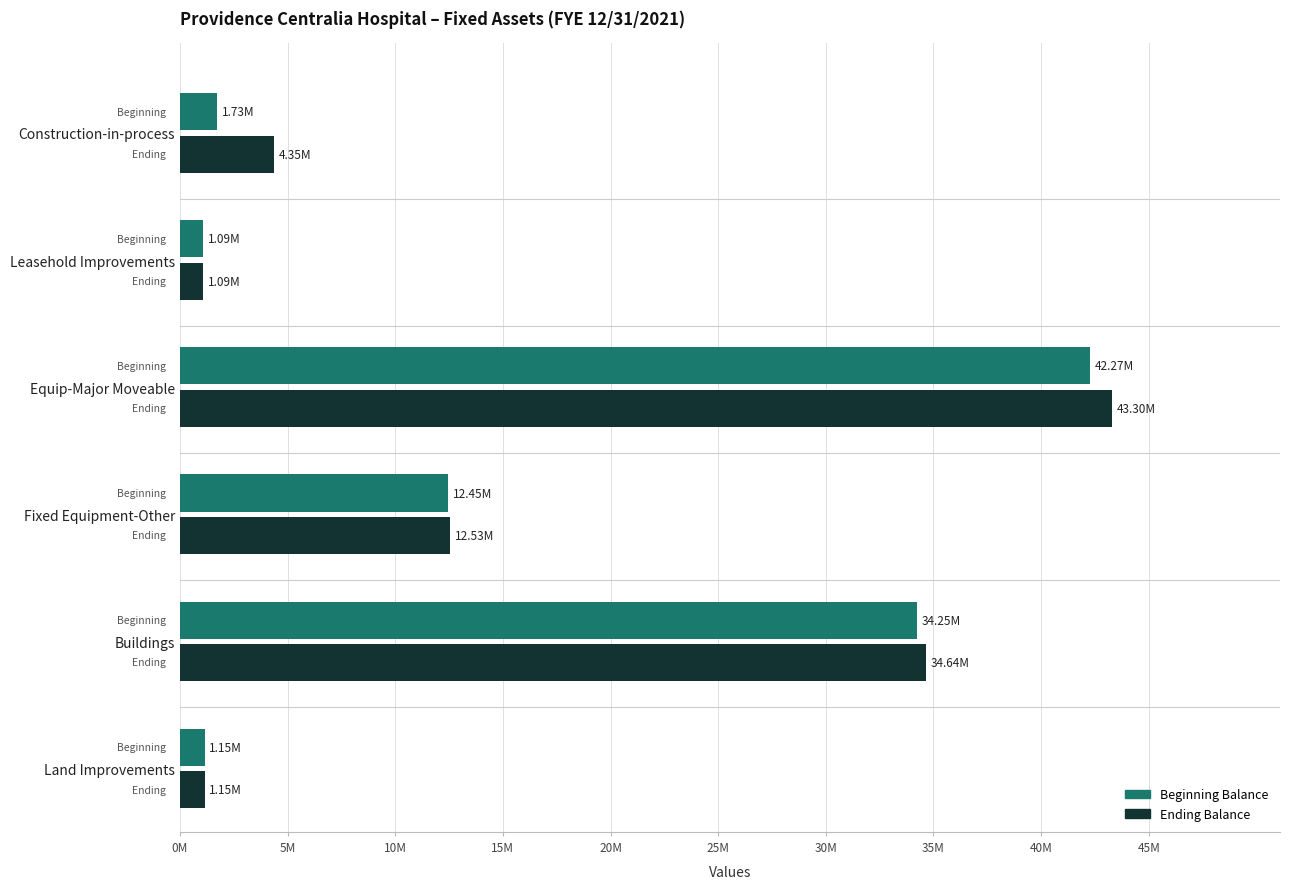

Which series has the largest range (max minus min)?

Ending Balance